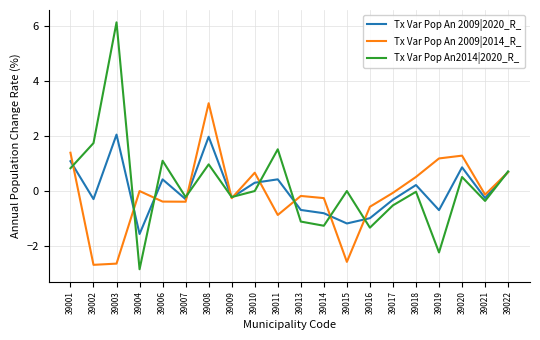

Between which two adjacent categories do Tx Var Pop An 2009|2014_R_ and Tx Var Pop An2014|2020_R_ first intersect?

39001 and 39002